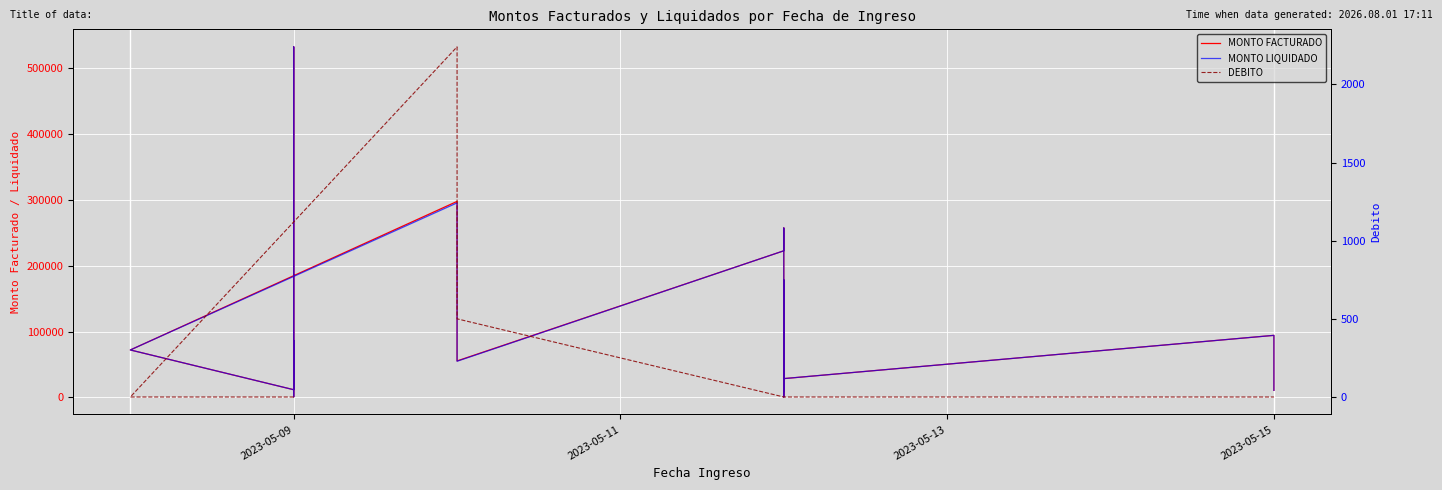

How many interior local peaks does the DEBITO series have?

1